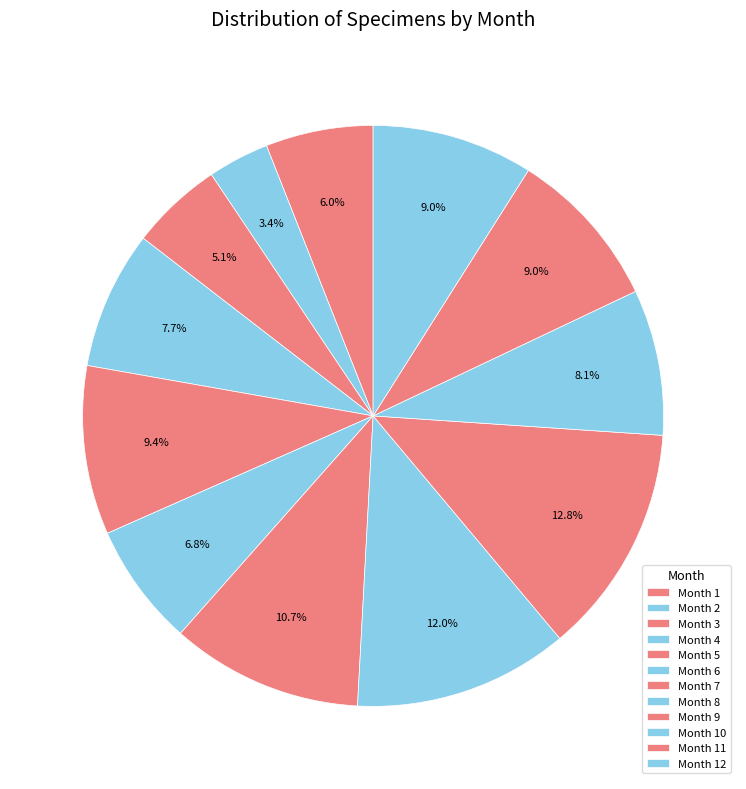

Which slice is the largest?

Month 9